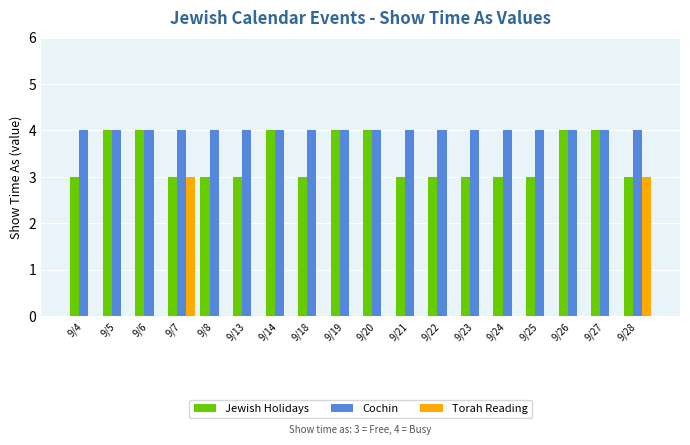

How many distinct data groups are displayed?

3